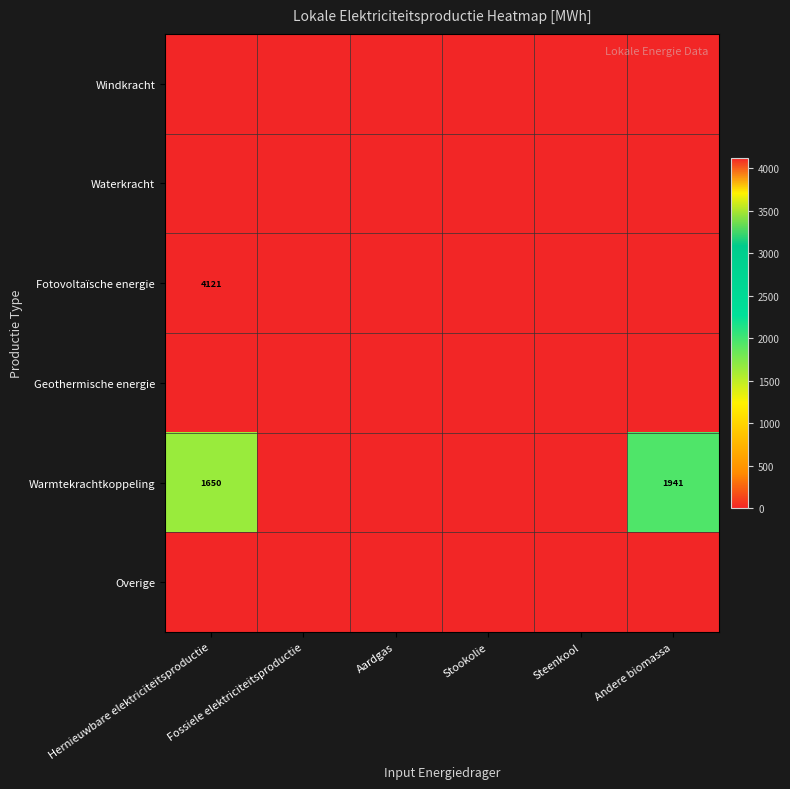

Is the value of Fotovoltaïsche energie at Stookolie greater than the value of Windkracht at Fossiele elektriciteitsproductie?

No